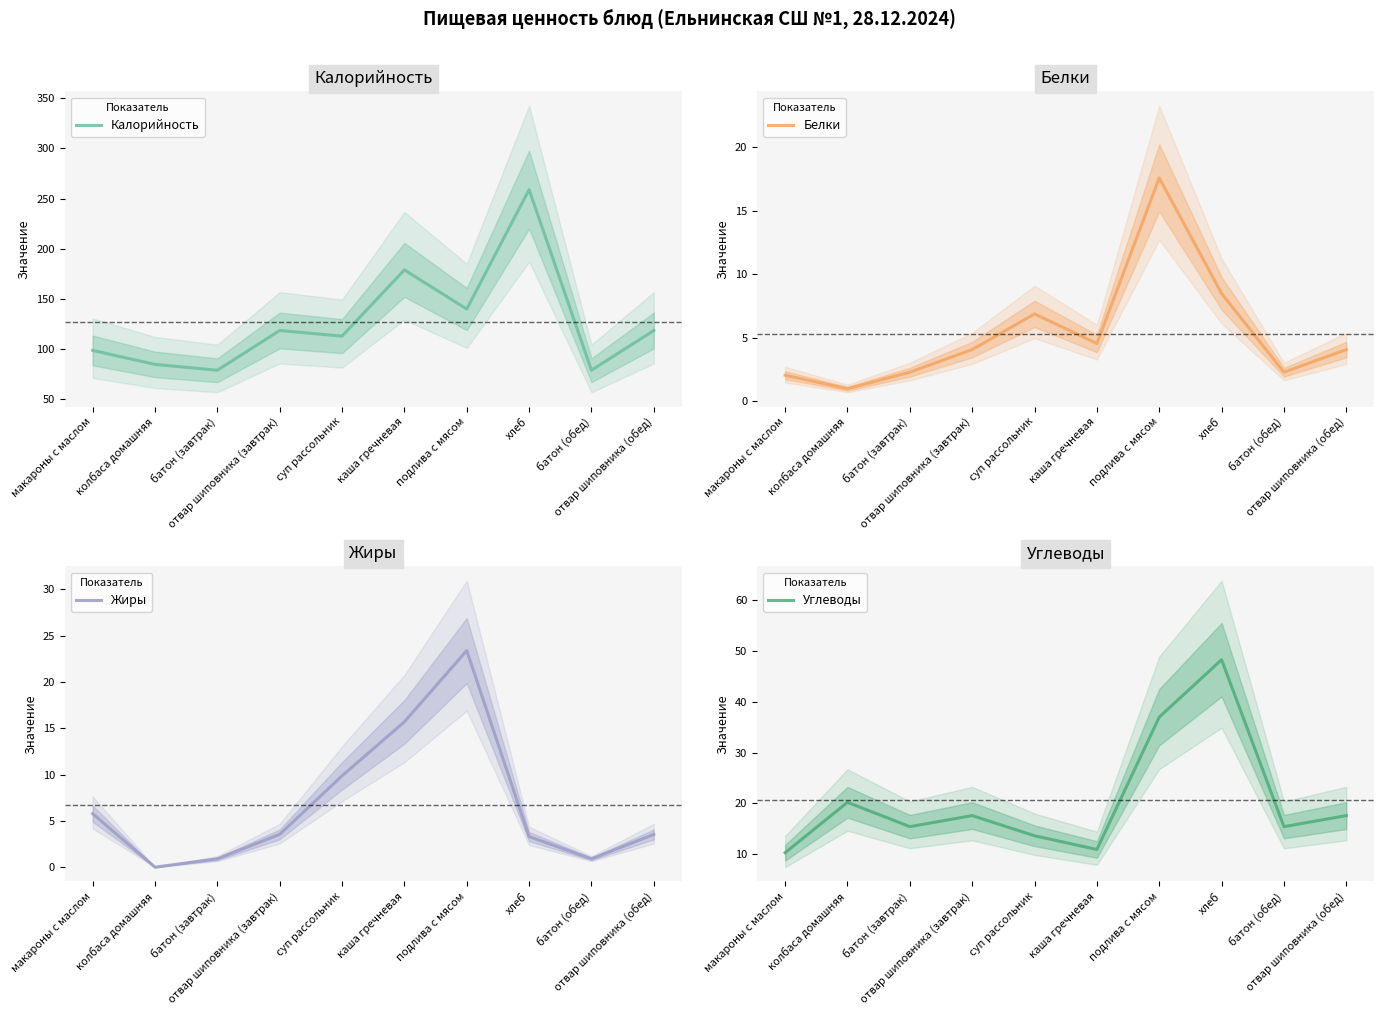

Reading right to left, what are all the values shown in this chart?

Калорийность: отвар шиповника (обед)=118.6	батон (обед)=79.0	хлеб=259.0	подлива с мясом=140.0	каша гречневая=179.0	суп рассольник=113.0	отвар шиповника (завтрак)=118.6	батон (завтрак)=79.0	колбаса домашняя=84.8	макароны с маслом=98.7
Белки: отвар шиповника (обед)=4.1	батон (обед)=2.3	хлеб=8.5	подлива с мясом=17.6	каша гречневая=4.6	суп рассольник=6.9	отвар шиповника (завтрак)=4.1	батон (завтрак)=2.3	колбаса домашняя=1.0	макароны с маслом=2.1
Жиры: отвар шиповника (обед)=3.5	батон (обед)=0.9	хлеб=3.3	подлива с мясом=23.4	каша гречневая=15.7	суп рассольник=9.9	отвар шиповника (завтрак)=3.5	батон (завтрак)=0.9	колбаса домашняя=0.0	макароны с маслом=5.8
Углеводы: отвар шиповника (обед)=17.6	батон (обед)=15.4	хлеб=48.3	подлива с мясом=37.0	каша гречневая=10.9	суп рассольник=13.6	отвар шиповника (завтрак)=17.6	батон (завтрак)=15.4	колбаса домашняя=20.2	макароны с маслом=10.3